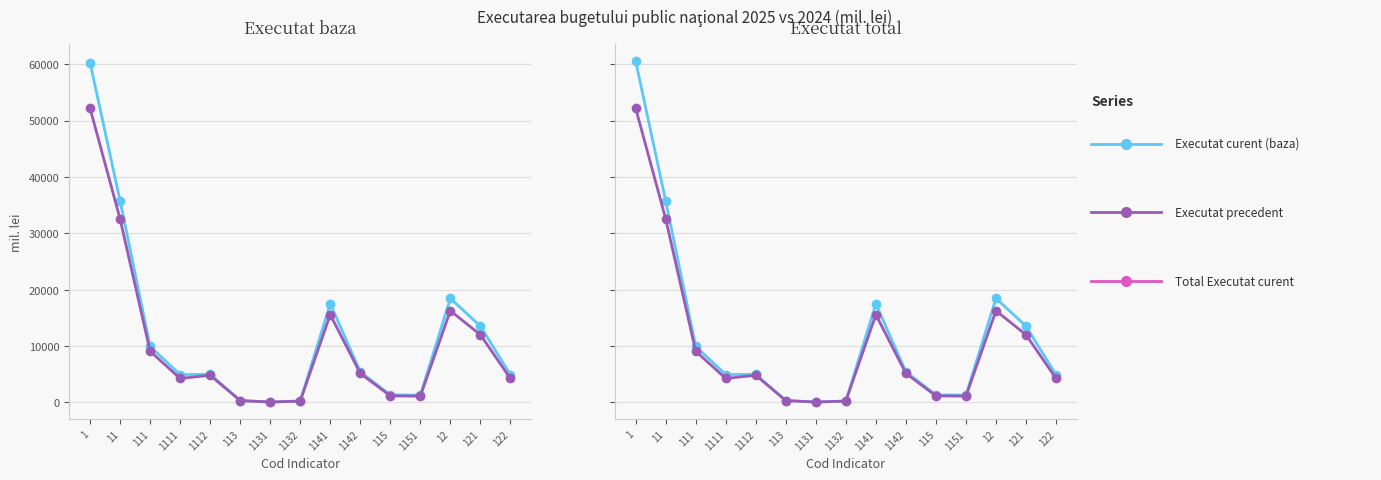

At which category does Executat curent (baza) reach its first local valley?

1111